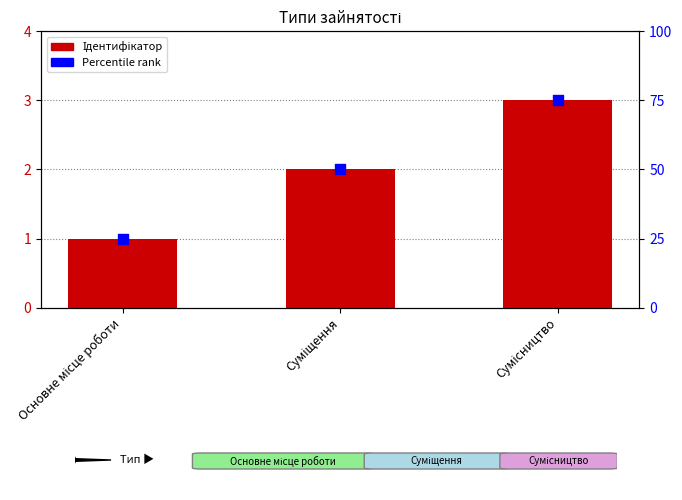

Which series contains the lowest Y value?

Ідентифікатор